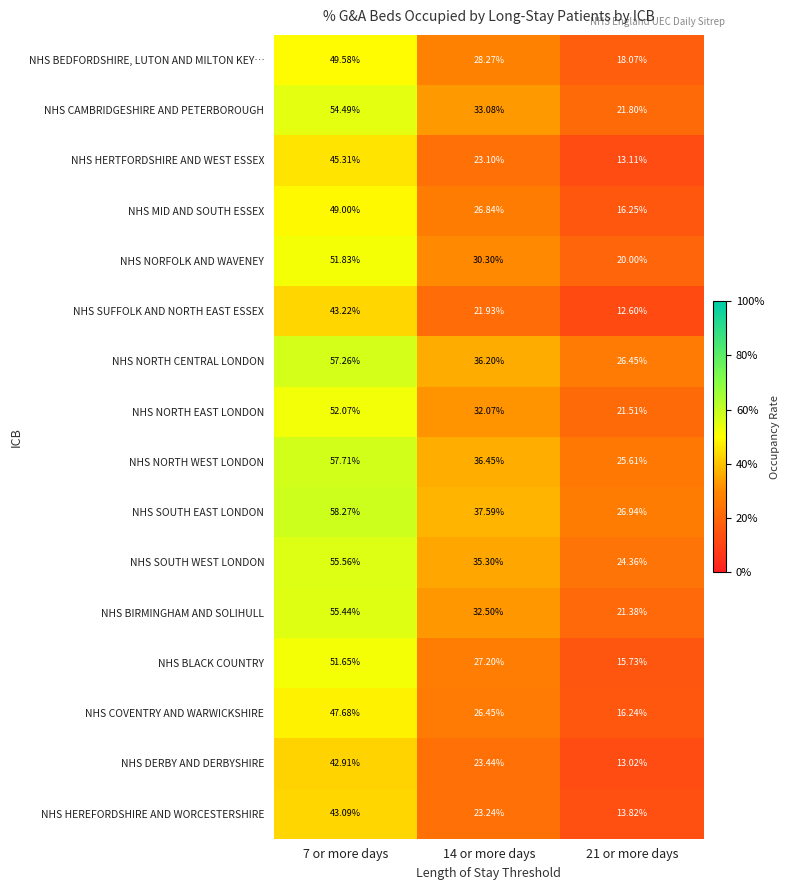

Which category has the highest value across all series?

7 or more days